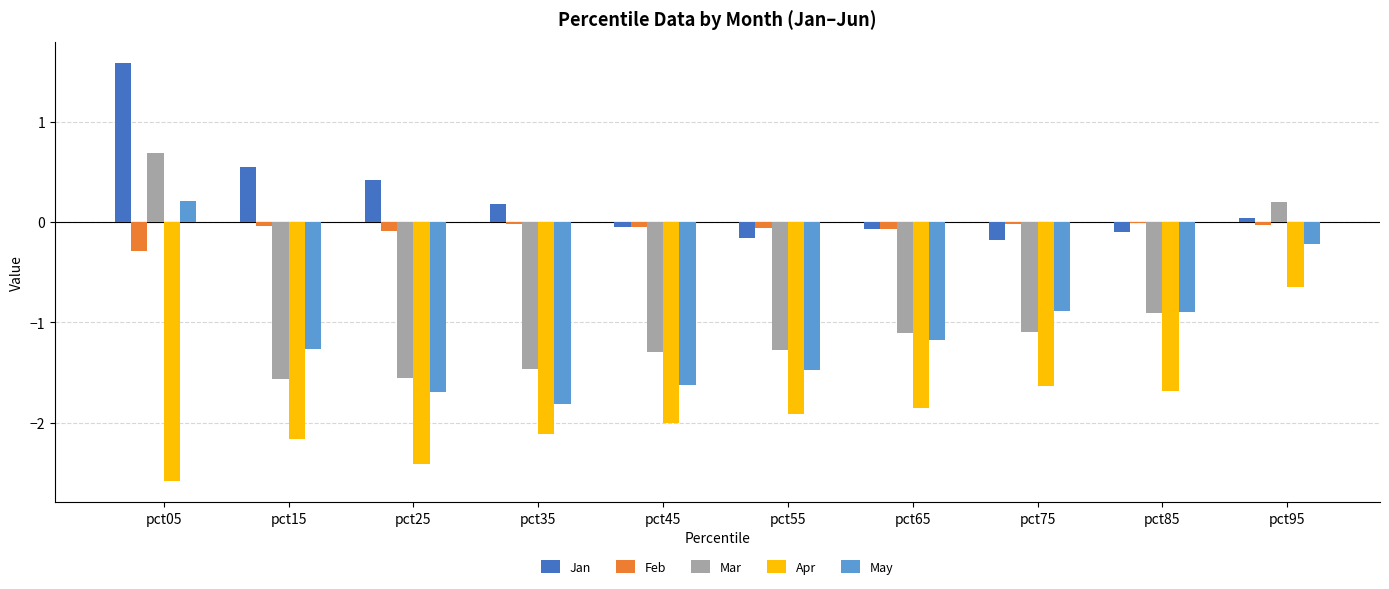

Between pct35 and pct95, which series saw the biggest shift?

Mar